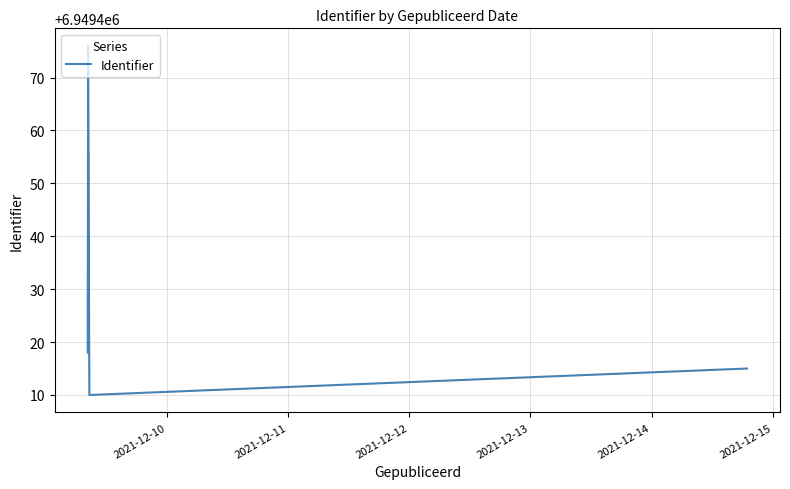

How many data points are less than 6949445?

5